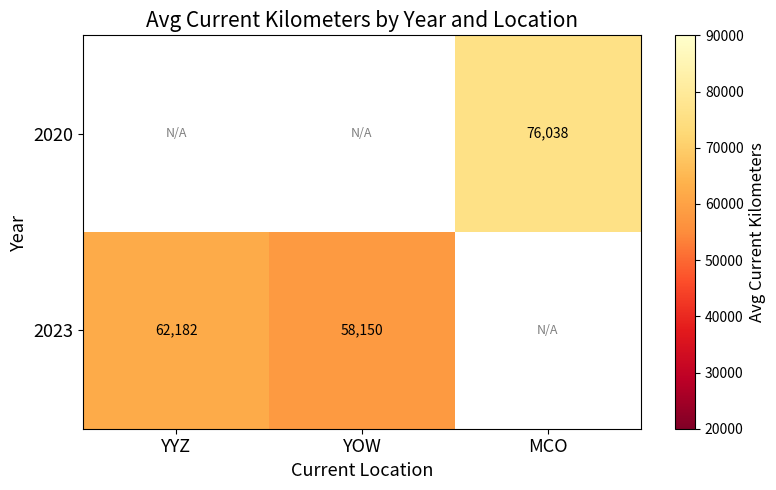

The value of 2023 at YYZ is 62182. True or false?

True